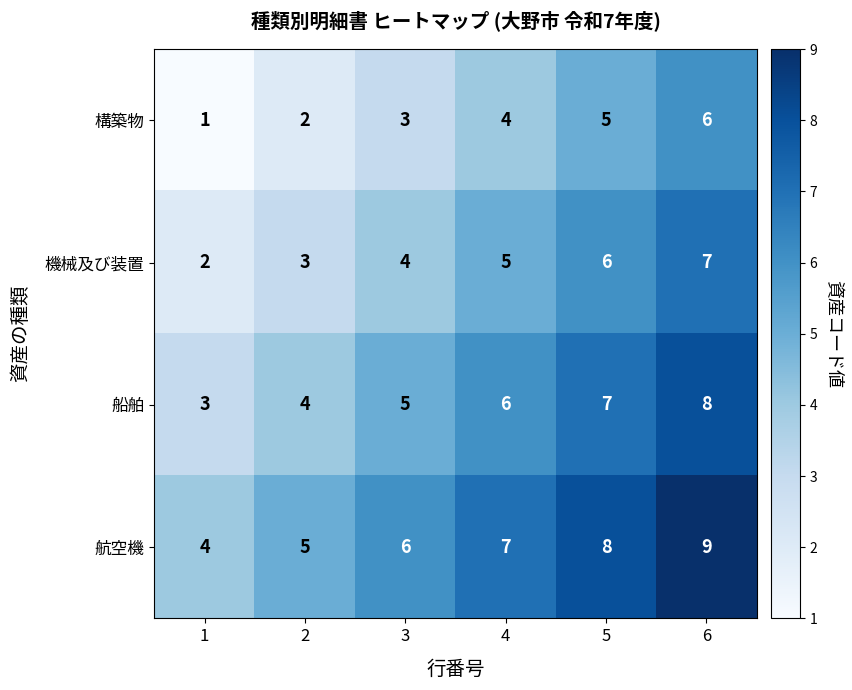

What is the difference between the highest and lowest values at 3?

3